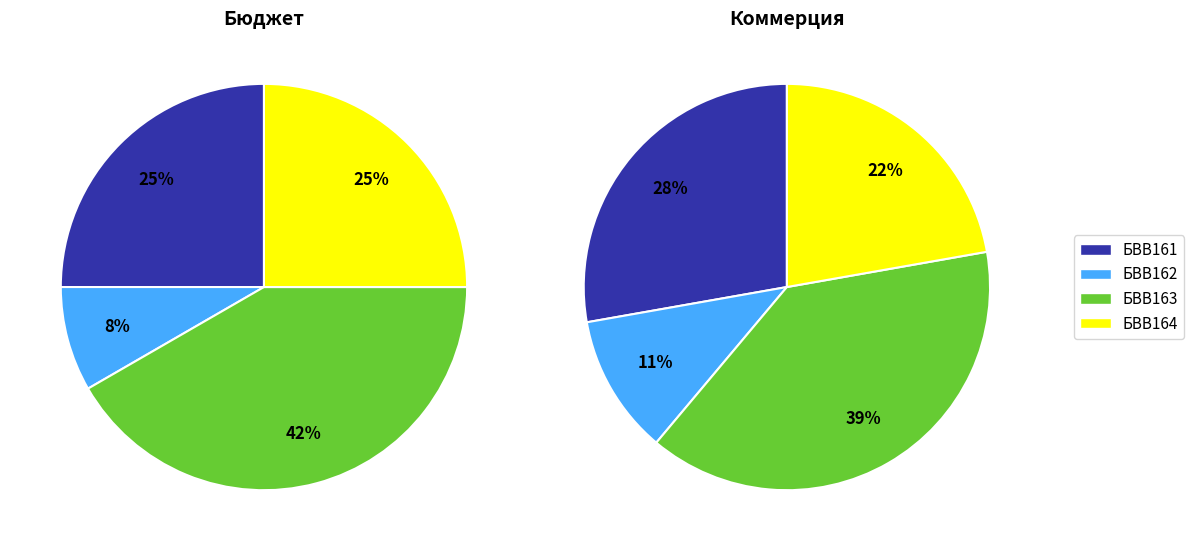

How many segments does this pie chart have?

4